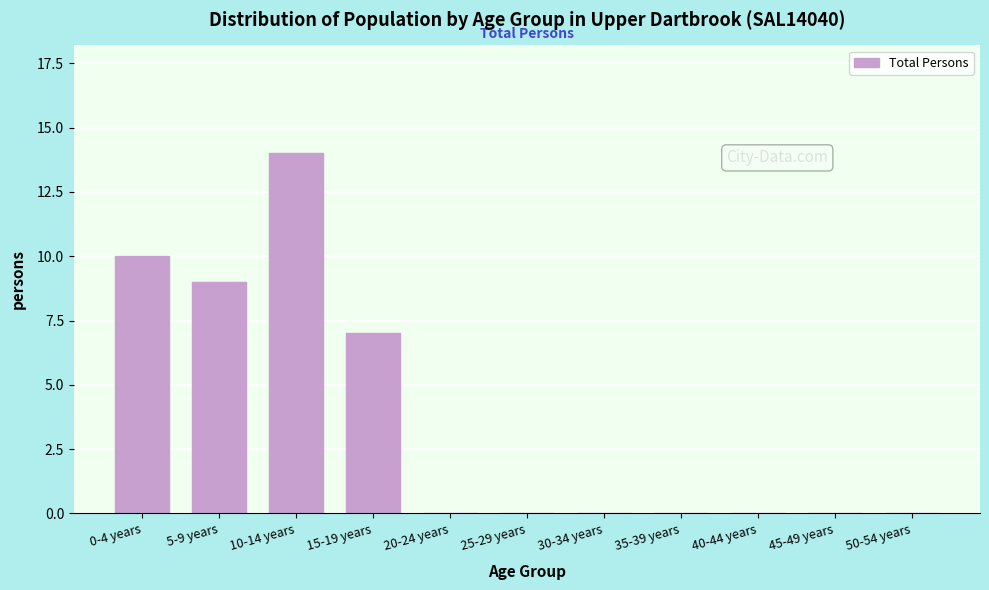

Reading left to right, extract all data points from this chart.

0-4 years=10	5-9 years=9	10-14 years=14	15-19 years=7	20-24 years=0	25-29 years=0	30-34 years=0	35-39 years=0	40-44 years=0	45-49 years=0	50-54 years=0